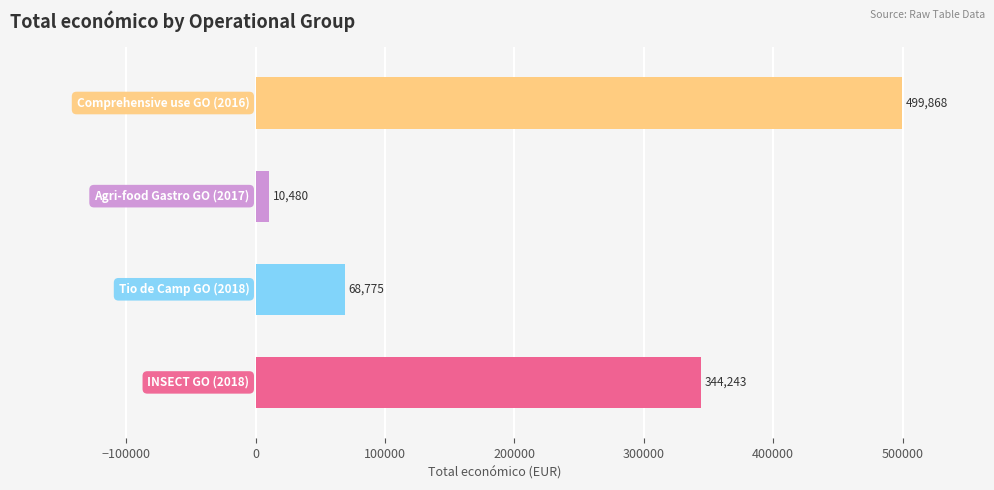

Count the values in the range 68775 to 499868.

3